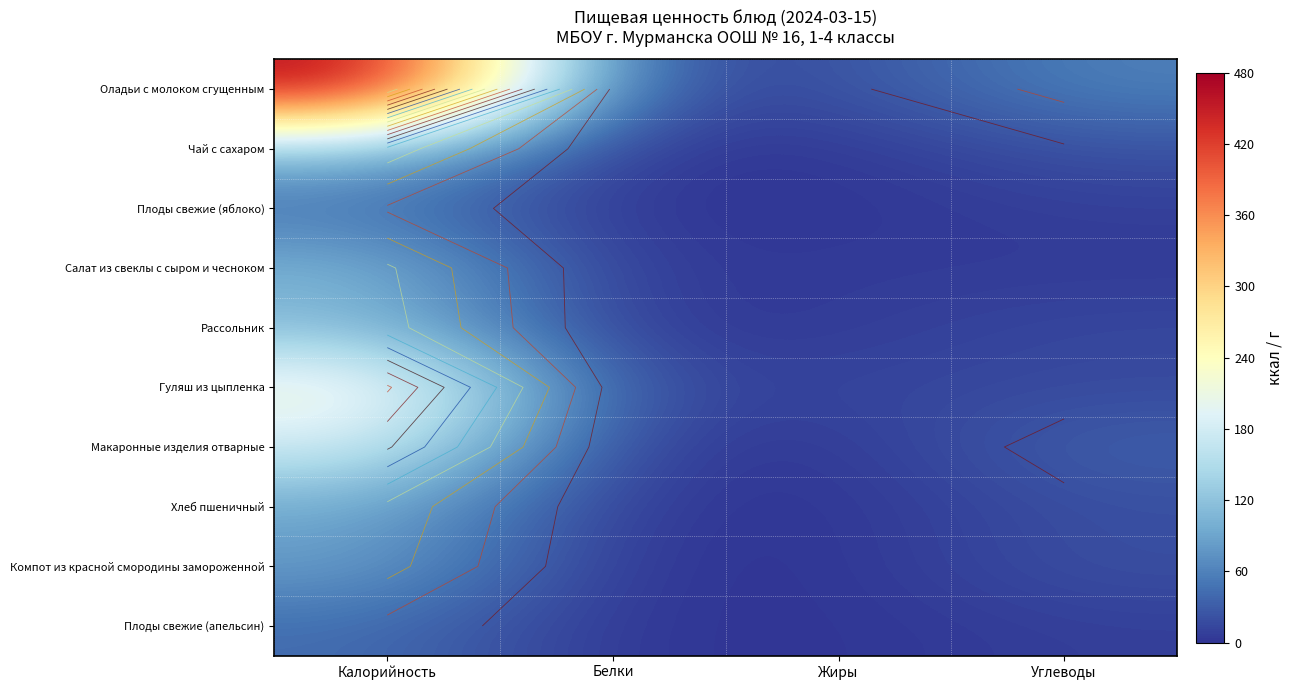

At which category is the sum across all series the highest?

Калорийность